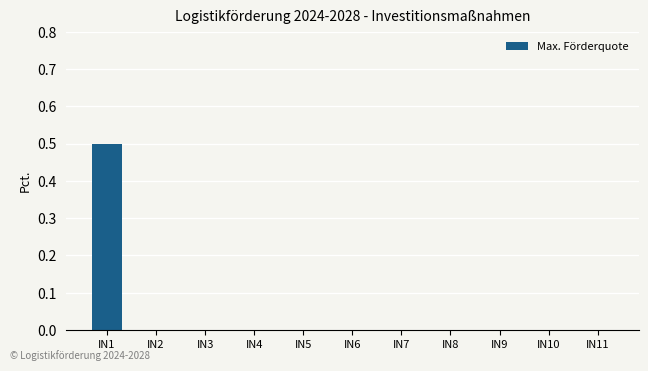

Reading left to right, what are all the values shown in this chart?

IN1=0.5	IN2=0.0	IN3=0.0	IN4=0.0	IN5=0.0	IN6=0.0	IN7=0.0	IN8=0.0	IN9=0.0	IN10=0.0	IN11=0.0